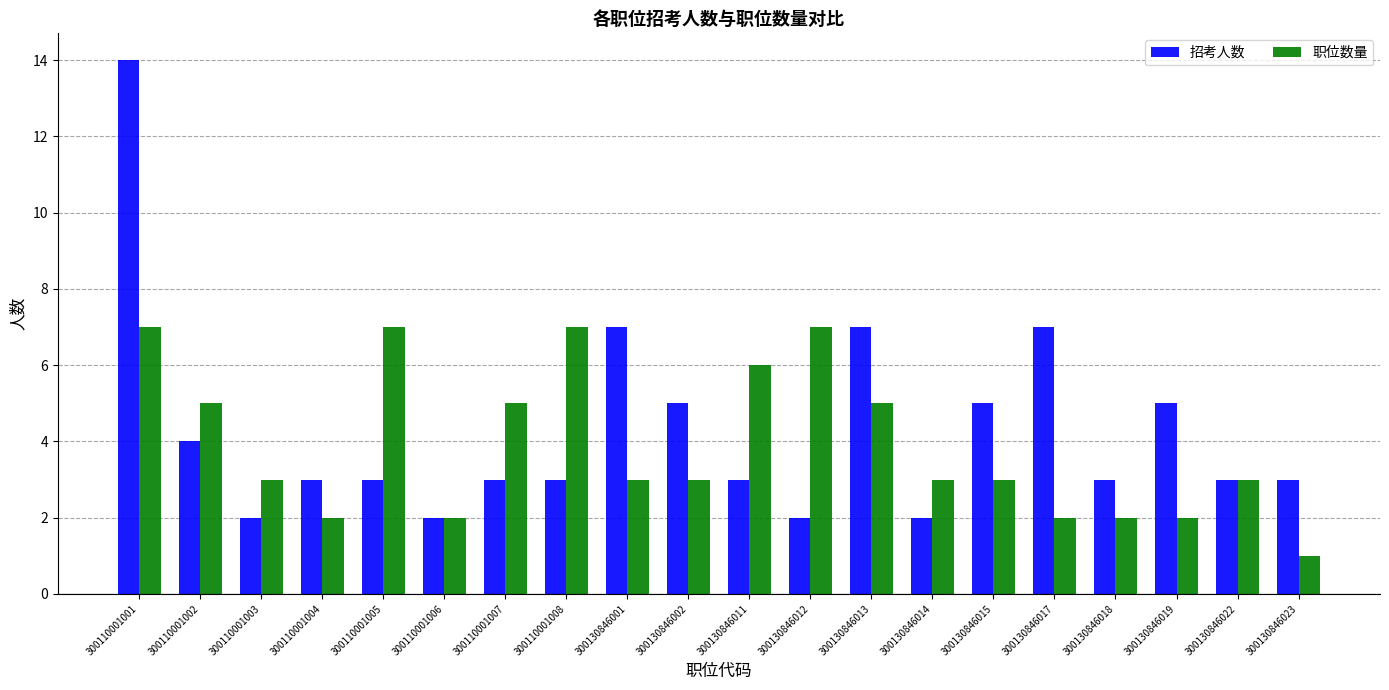

Which label corresponds to the largest value in the chart?

300110001001